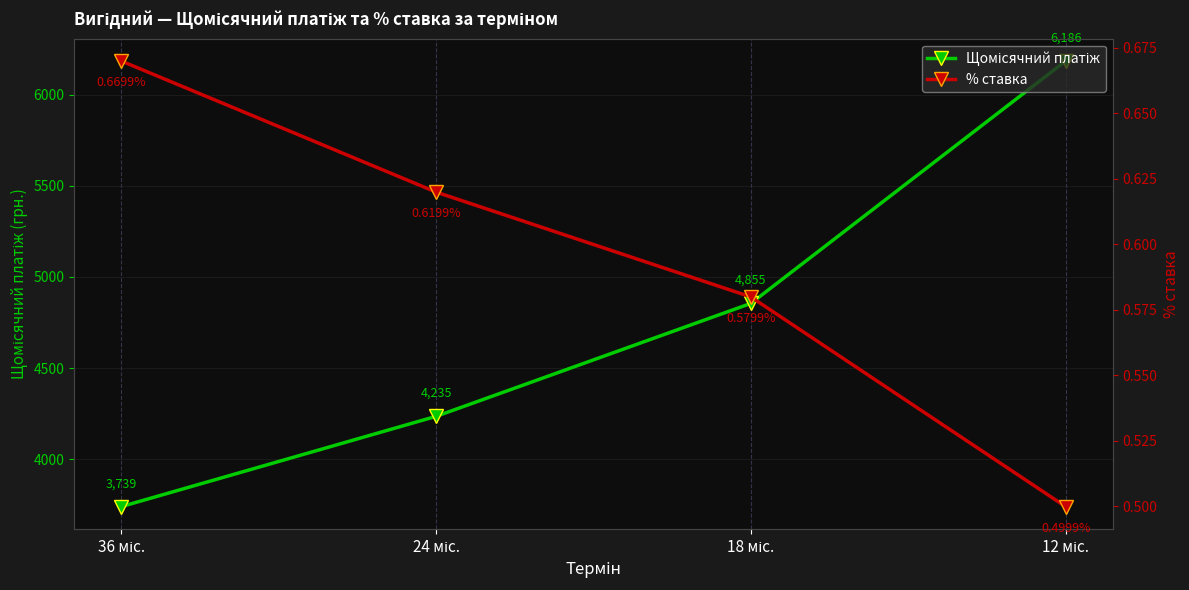

What is the average value of the % ставка series?

0.6